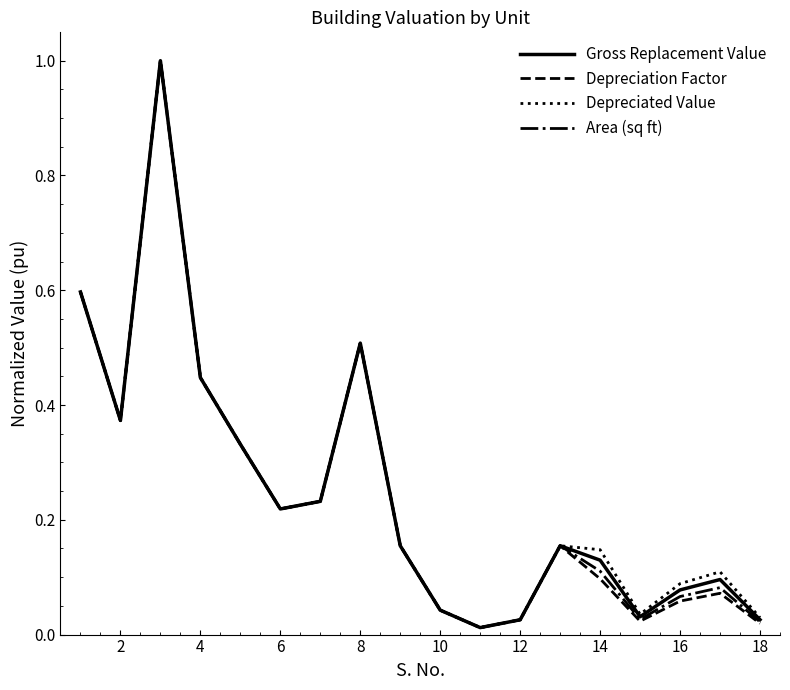

What is the highest value of the Gross Replacement Value series?

1.0